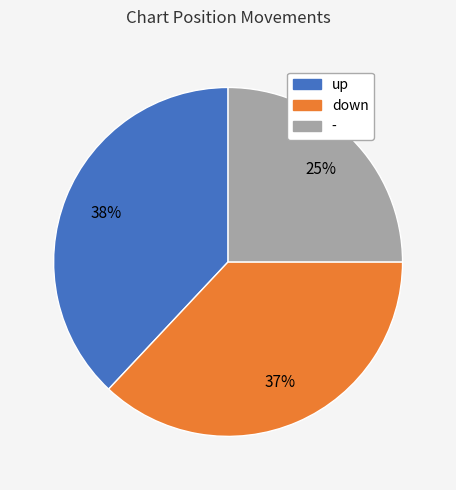

Count the number of slices in the pie.

3